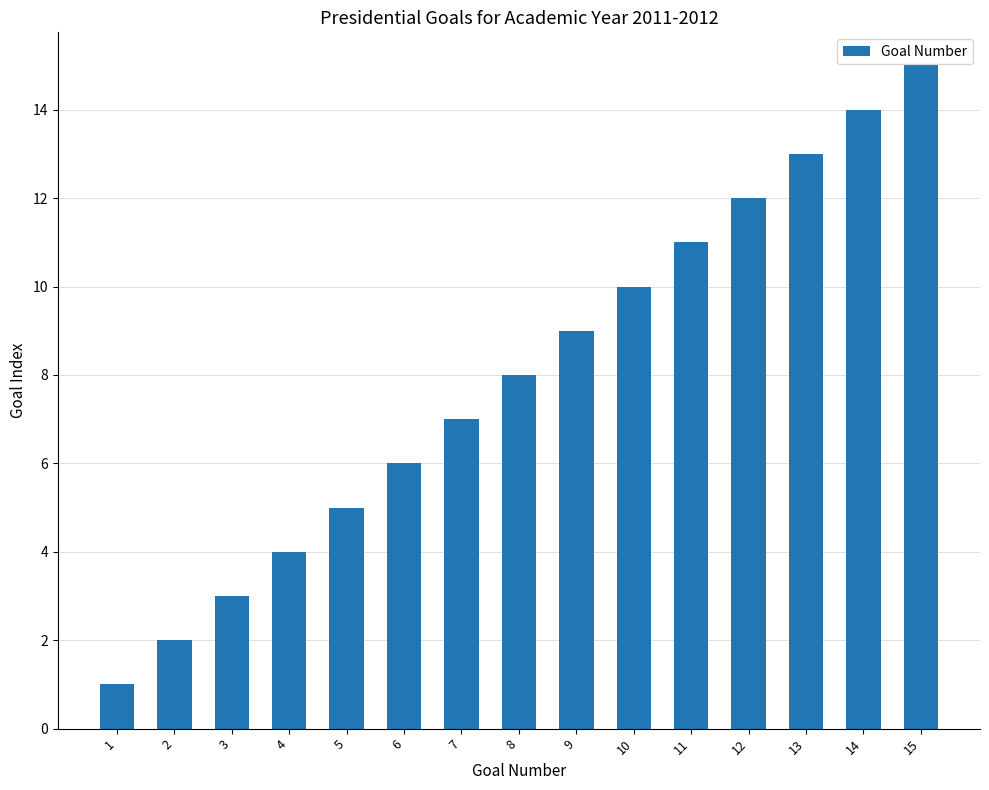

Rank the categories by value from lowest to highest.

1, 2, 3, 4, 5, 6, 7, 8, 9, 10, 11, 12, 13, 14, 15